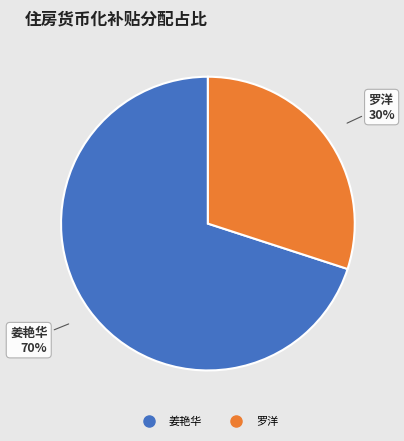

True or false: 姜艳华 accounts for 57% of the total.

False